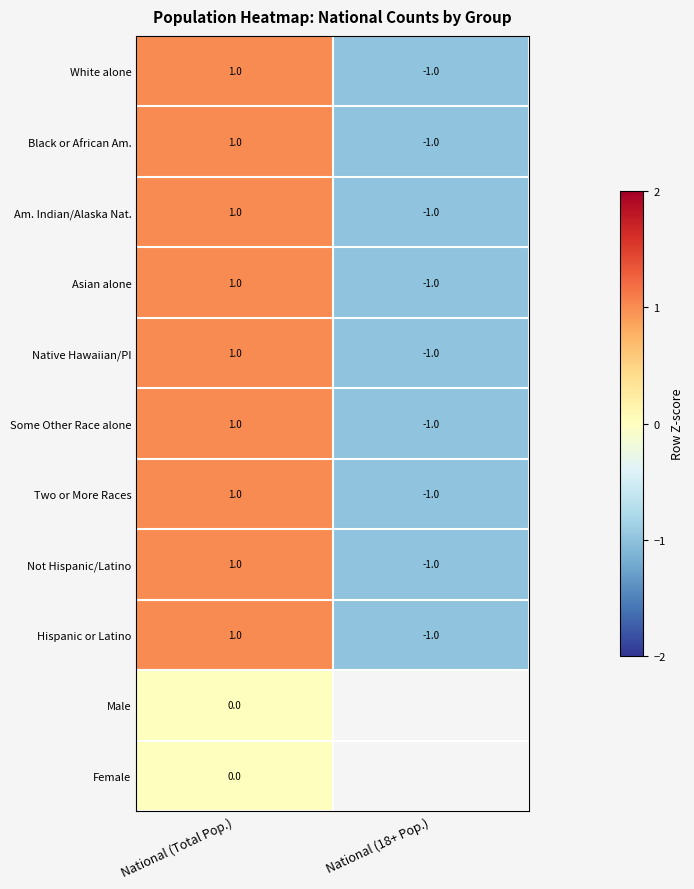

How many positive values does the Asian alone series have?

1